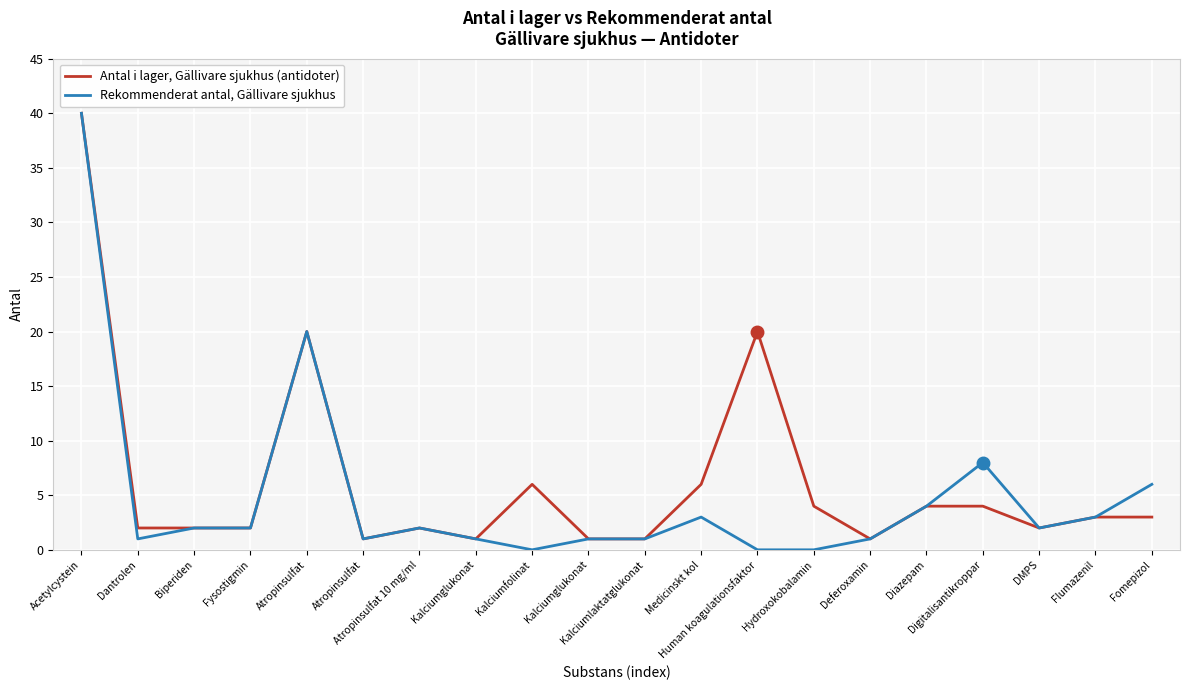

Does the chart have visible grid lines?

Yes